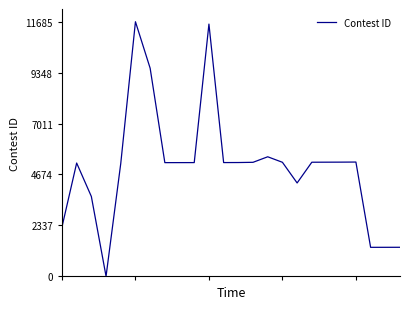

What is the maximum value shown in the chart?

11686